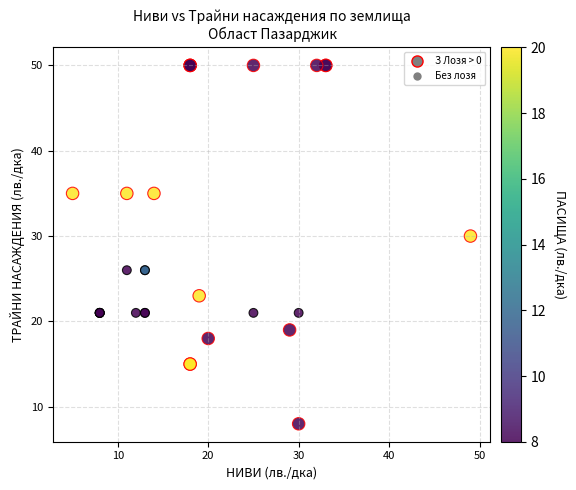

What Y value in the scatter plot is closest to 29?

30